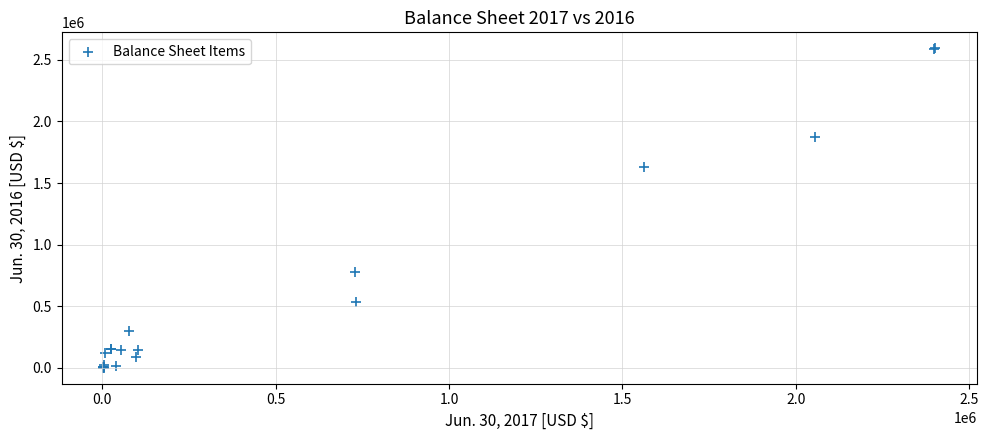

What Y value in the scatter plot is closest to 1297141?

1626524